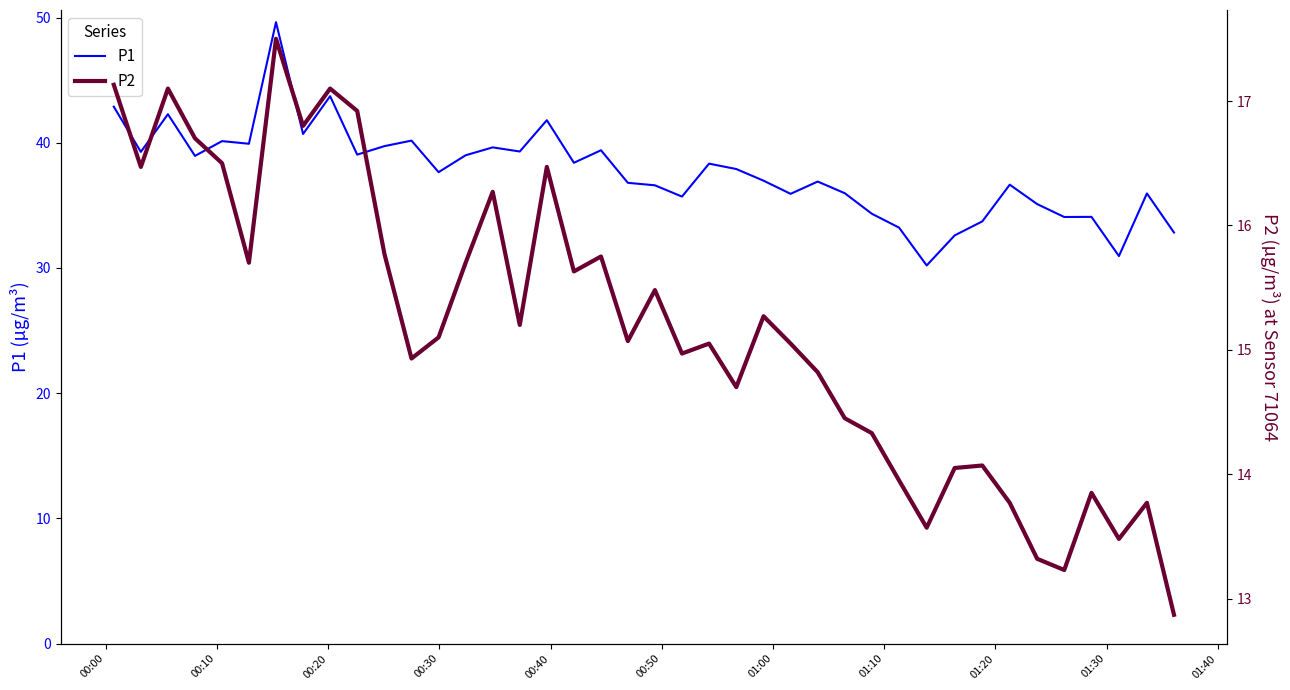

What are all the series names shown in the legend?

P1, P2